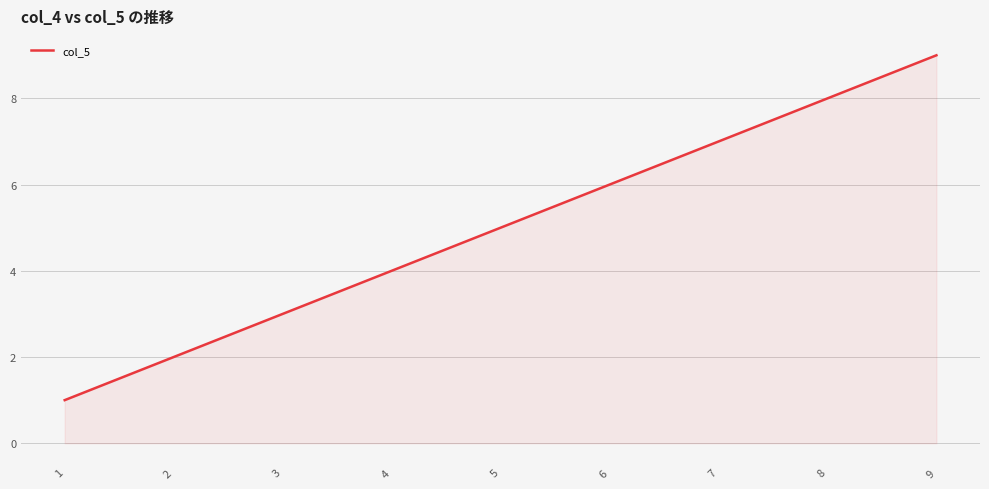

At which category does the chart reach its peak across all series?

9